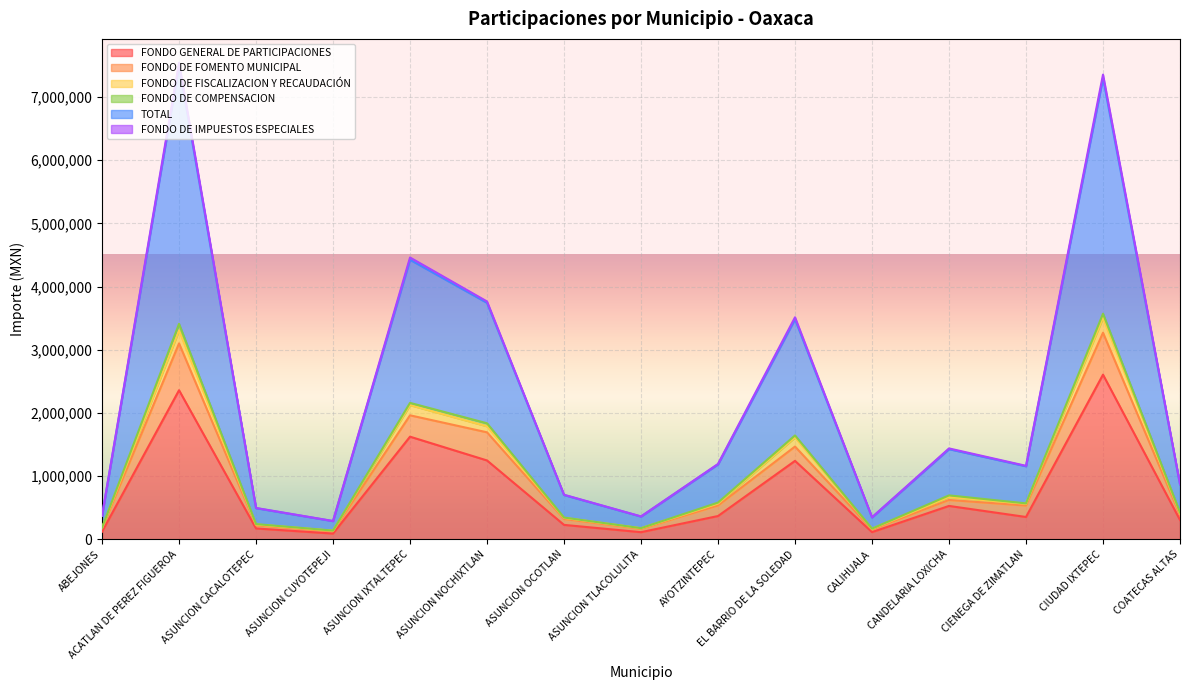

The value of FONDO GENERAL DE PARTICIPACIONES at ACATLAN DE PEREZ FIGUEROA is 2360784. True or false?

True